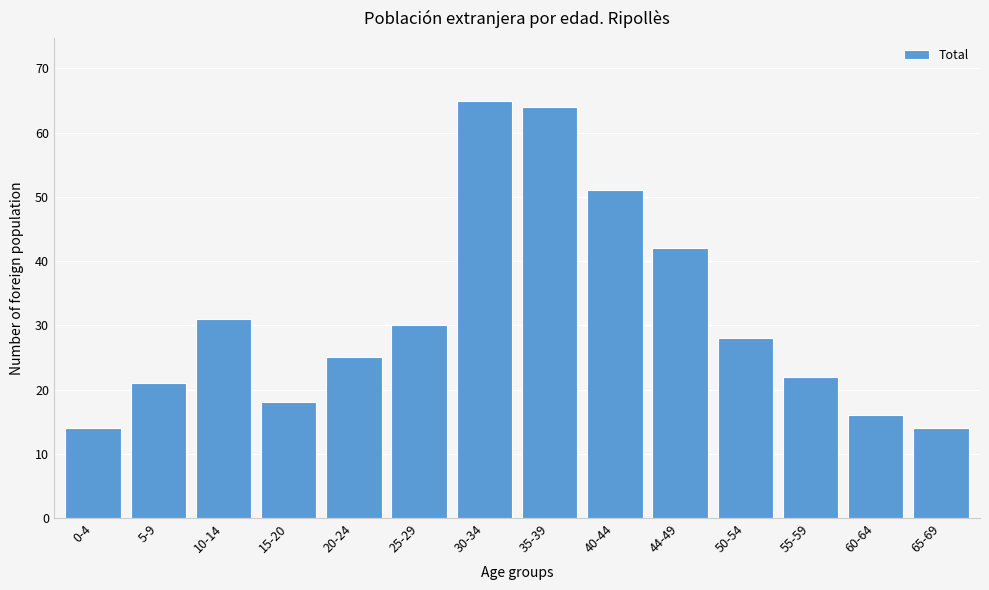

Reading right to left, transcribe all the data shown in this chart.

65-69=14	60-64=16	55-59=22	50-54=28	44-49=42	40-44=51	35-39=64	30-34=65	25-29=30	20-24=25	15-20=18	10-14=31	5-9=21	0-4=14